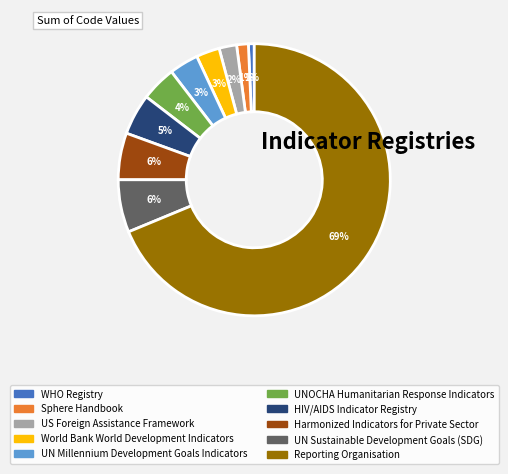

To the nearest percent, what is the average slice percentage?

10%